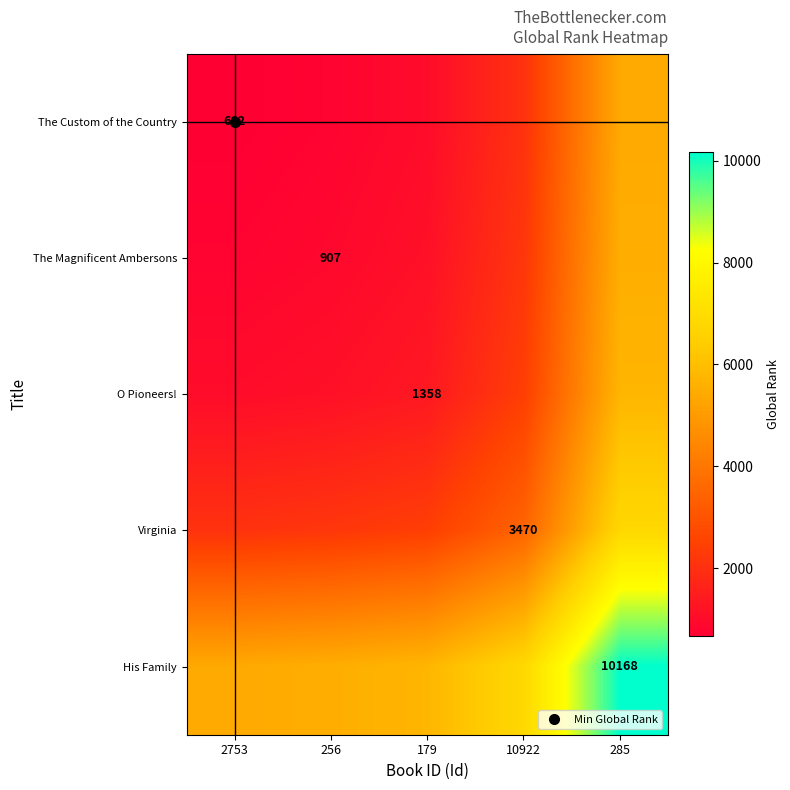

Rank the series by their maximum value, from highest to lowest.

His Family, Virginia, O Pioneers!, The Magnificent Ambersons, The Custom of the Country